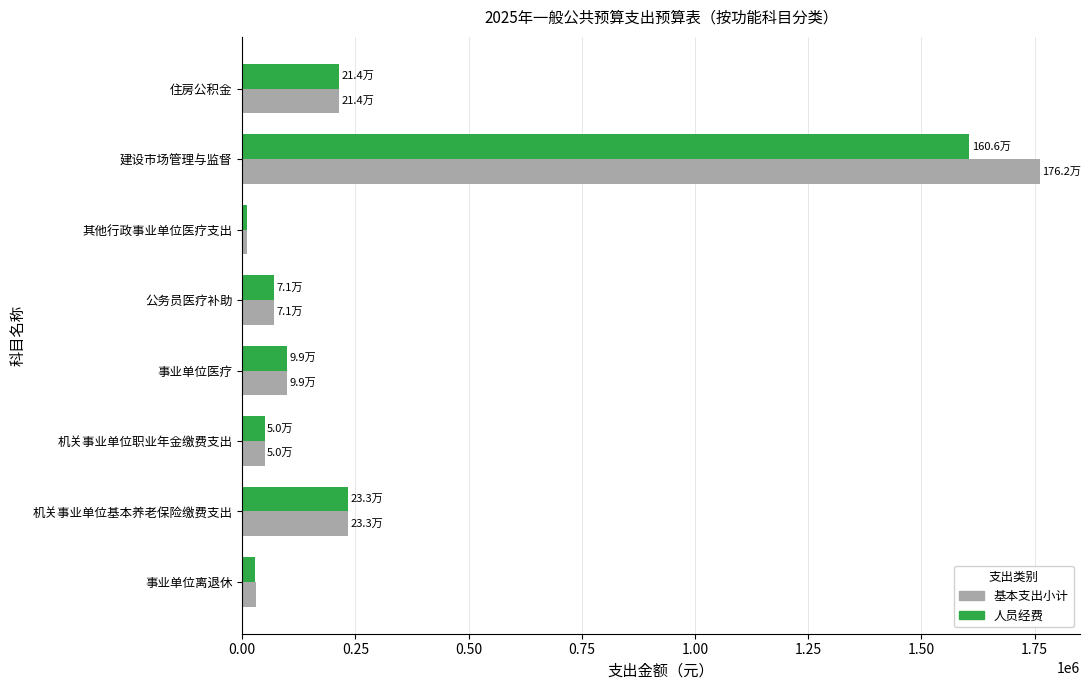

Which label corresponds to the largest value in the chart?

建设市场管理与监督